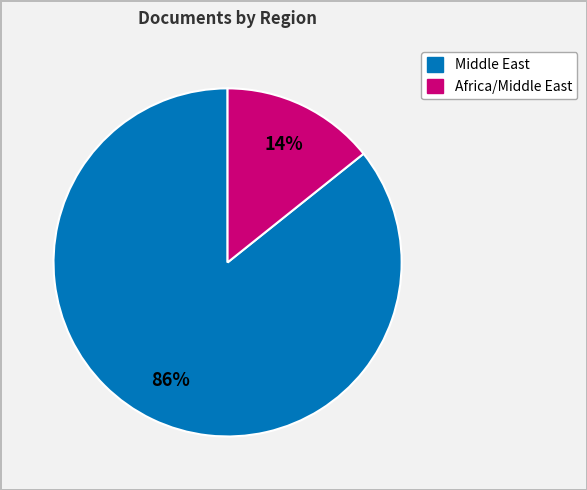

Count the number of slices in the pie.

2